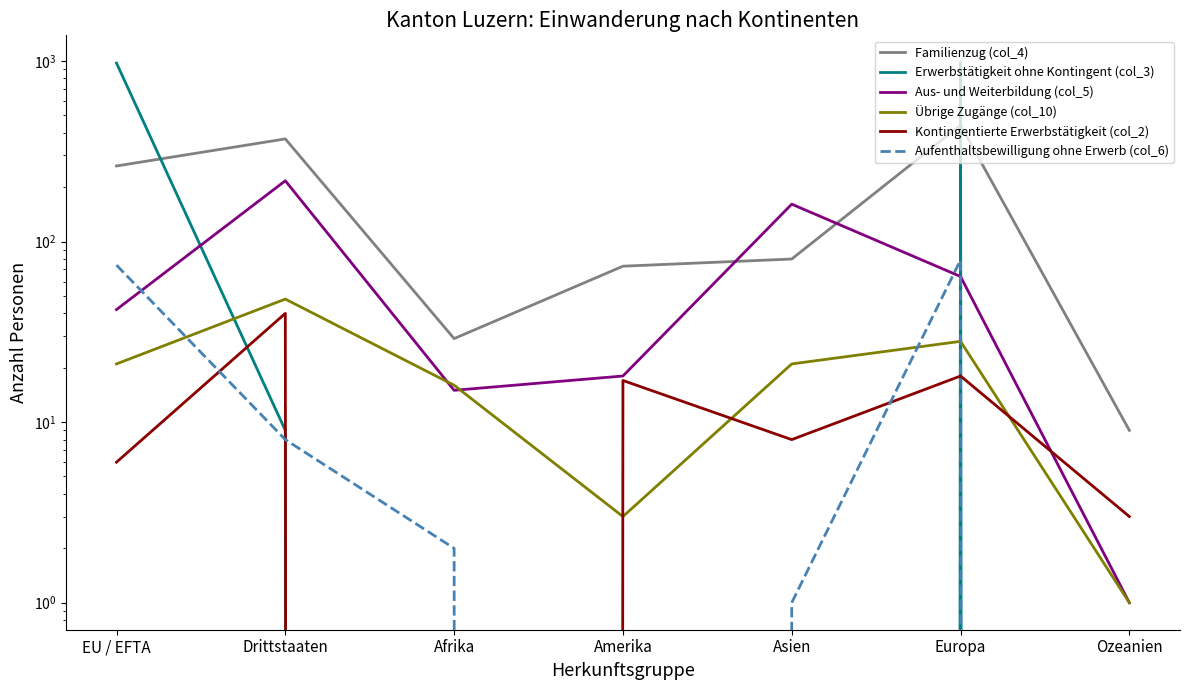

How many interior local valleys does the Aufenthaltsbewilligung ohne Erwerb (col_6) series have?

1